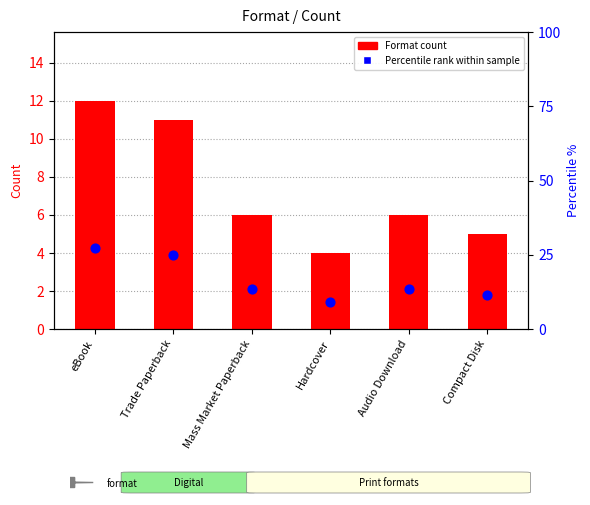

What are all the series names shown in the legend?

Format count, Percentile rank